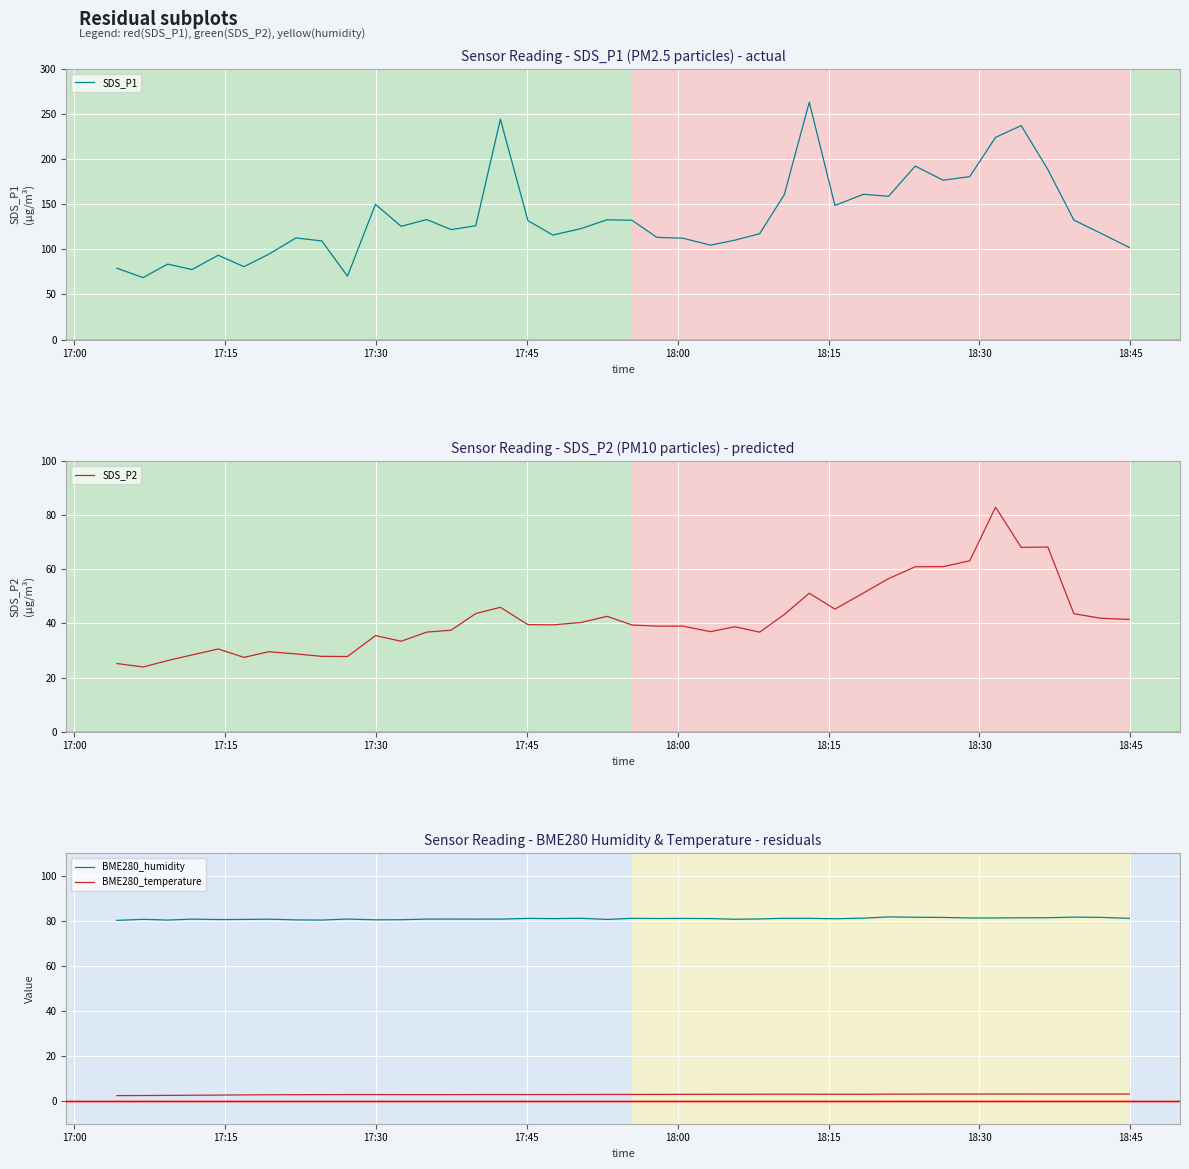

Reading right to left, list all the values displayed in this chart.

SDS_P1: 102.0	117.7	132.5	188.5	237.3	224.3	180.7	176.7	192.4	158.9	161.1	148.8	263.2	160.7	117.3	110.2	104.7	112.4	113.3	132.2	132.8	123.0	115.9	131.9	244.4	126.2	121.9	133.1	125.6	150.0	70.2	109.3	112.7	94.7	80.8	93.5	77.6	83.7	68.7	79.1
SDS_P2: 41.5	41.9	43.6	68.2	68.1	83.0	63.2	61.0	61.0	56.6	51.2	45.3	51.2	43.3	36.8	38.8	37.0	39.0	39.0	39.4	42.6	40.4	39.5	39.5	46.0	43.6	37.5	36.8	33.4	35.5	27.8	27.8	28.7	29.6	27.4	30.6	28.4	26.3	23.9	25.2
BME280_humidity: 81.1	81.6	81.7	81.4	81.4	81.3	81.3	81.5	81.6	81.8	81.2	81.0	81.1	81.2	80.9	80.7	81.0	81.1	81.0	81.1	80.7	81.2	81.0	81.1	80.8	80.8	80.8	80.8	80.5	80.5	80.8	80.4	80.5	80.8	80.7	80.6	80.8	80.4	80.7	80.2
BME280_temperature: 3.2	3.2	3.2	3.2	3.2	3.2	3.2	3.2	3.1	3.1	3.1	3.1	3.1	3.1	3.1	3.1	3.1	3.0	3.0	3.0	3.0	3.0	3.0	2.9	3.0	2.9	2.9	2.9	2.9	2.9	2.9	2.9	2.9	2.9	2.8	2.7	2.6	2.6	2.5	2.5